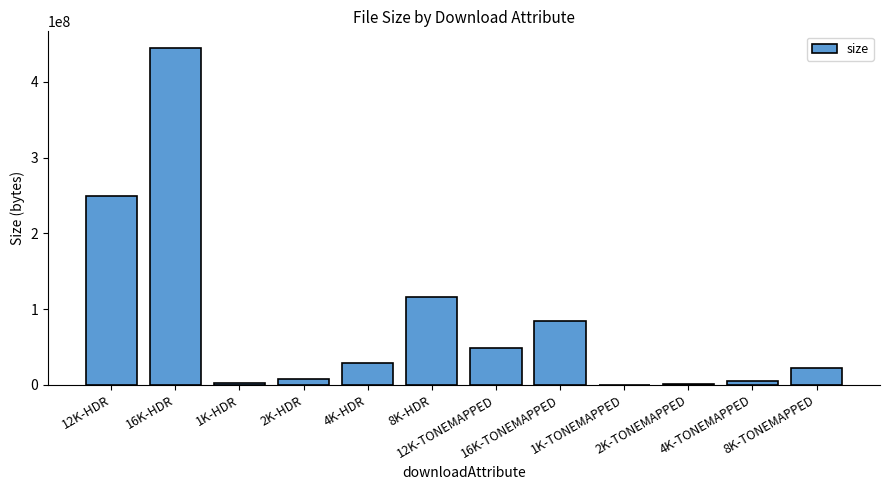

What is the greatest value displayed?

444373820